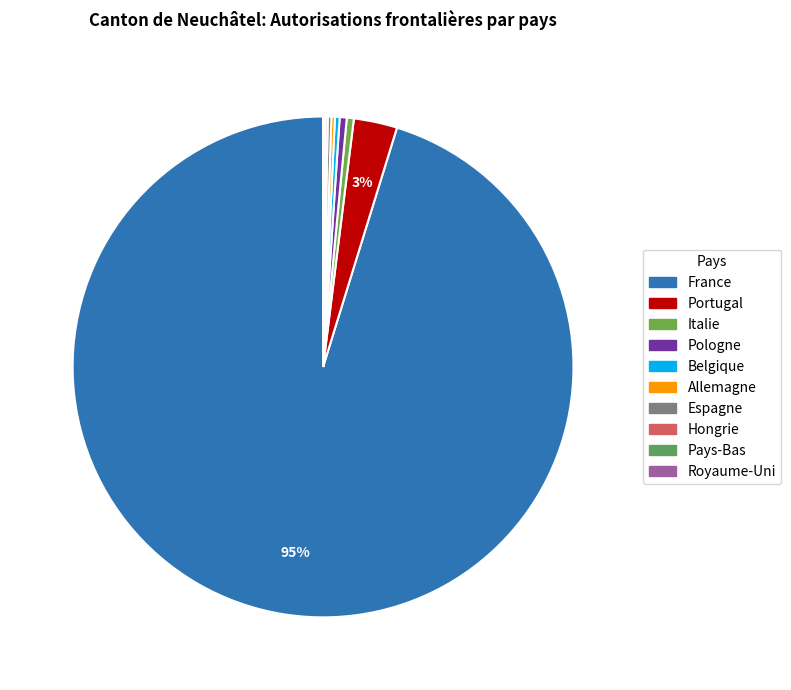

True or false: Royaume-Uni accounts for 1% of the total.

False